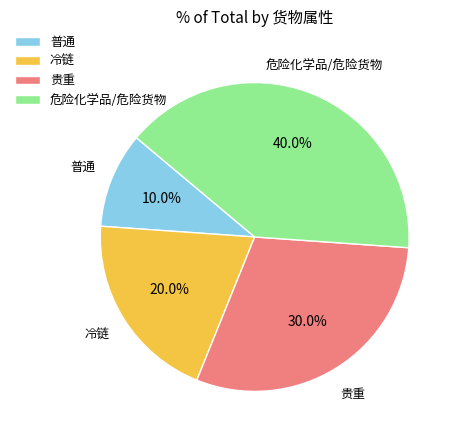

The 普通 slice represents 10% of the pie. True or false?

True